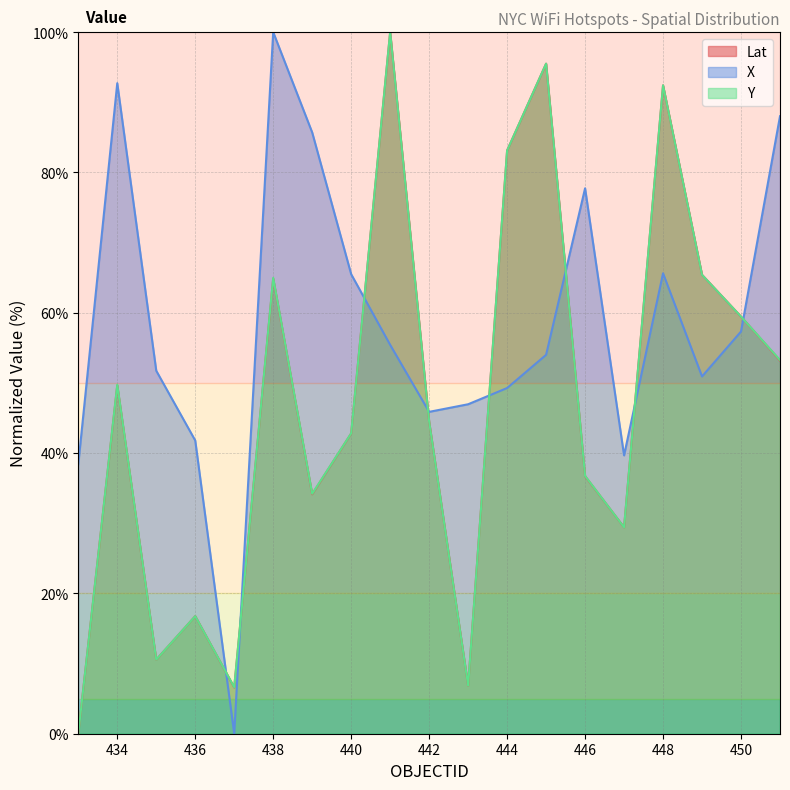

At which label does Lat reach its peak?

441